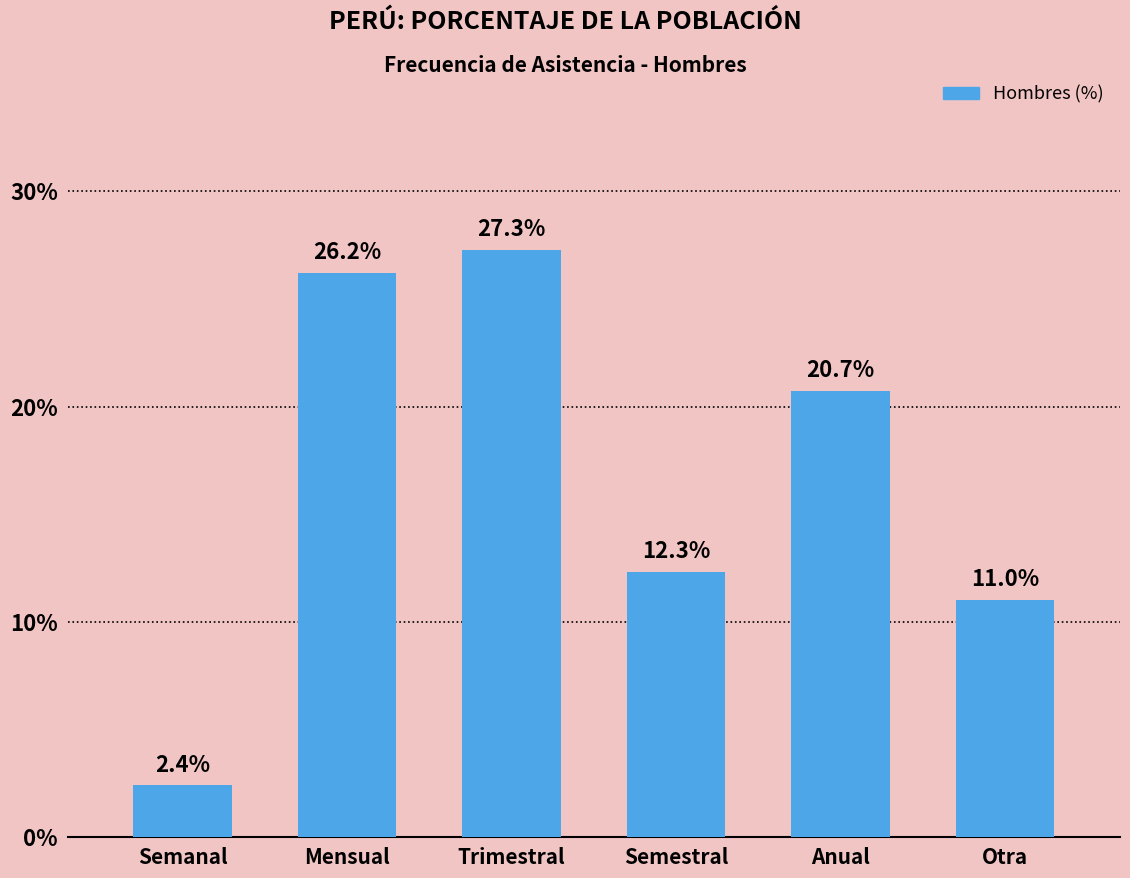

What position from the right is Anual?

2